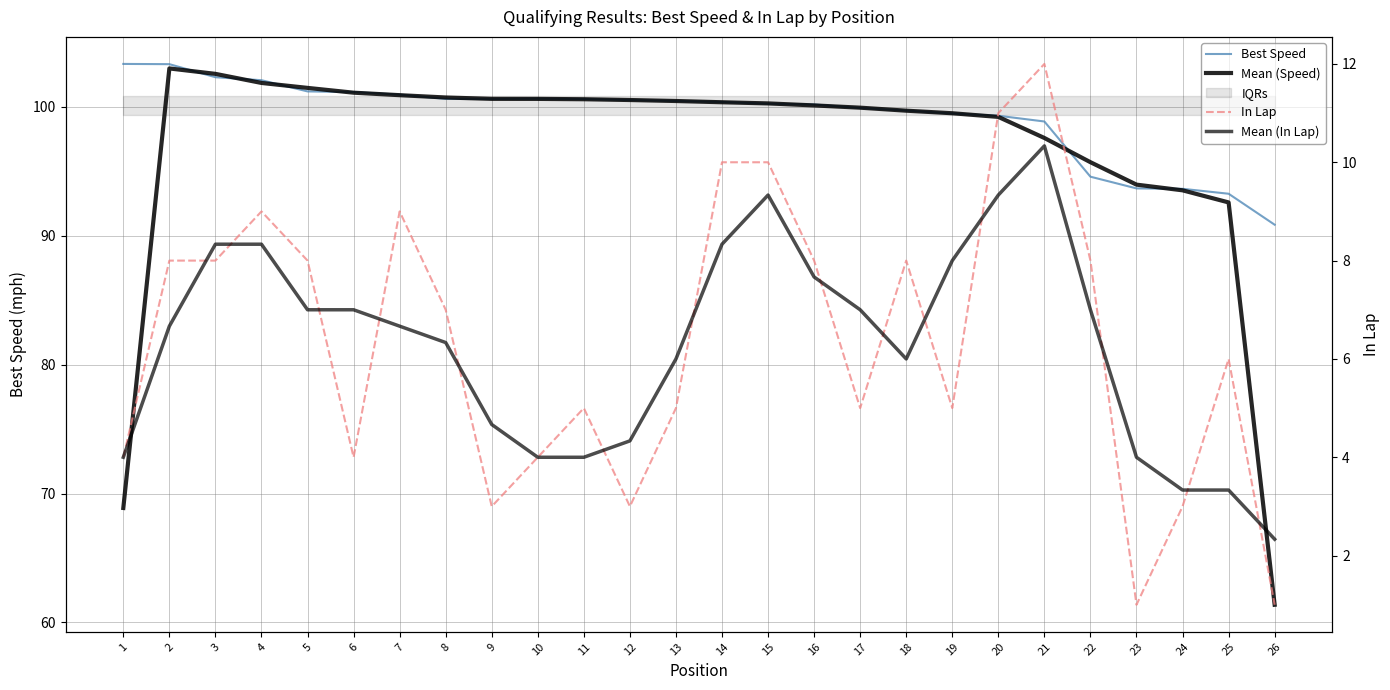

At which category is the sum across all series the highest?

4